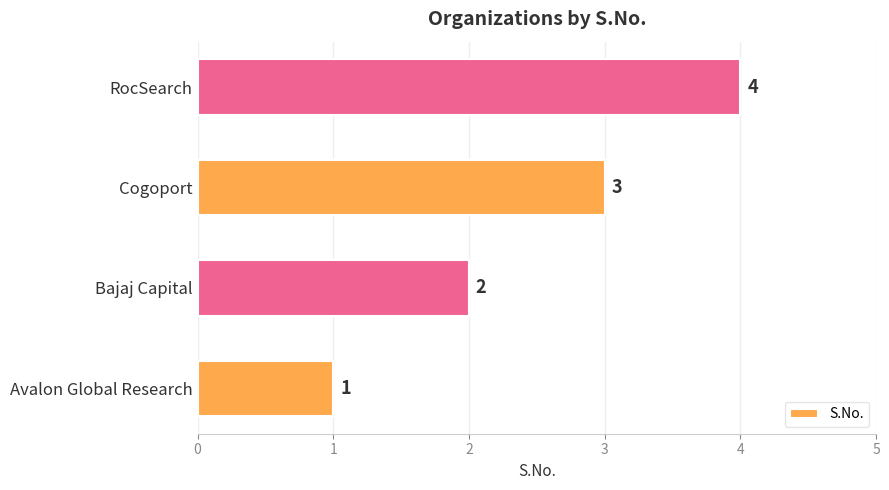

Where is the data nearest to the value 2?

Bajaj Capital